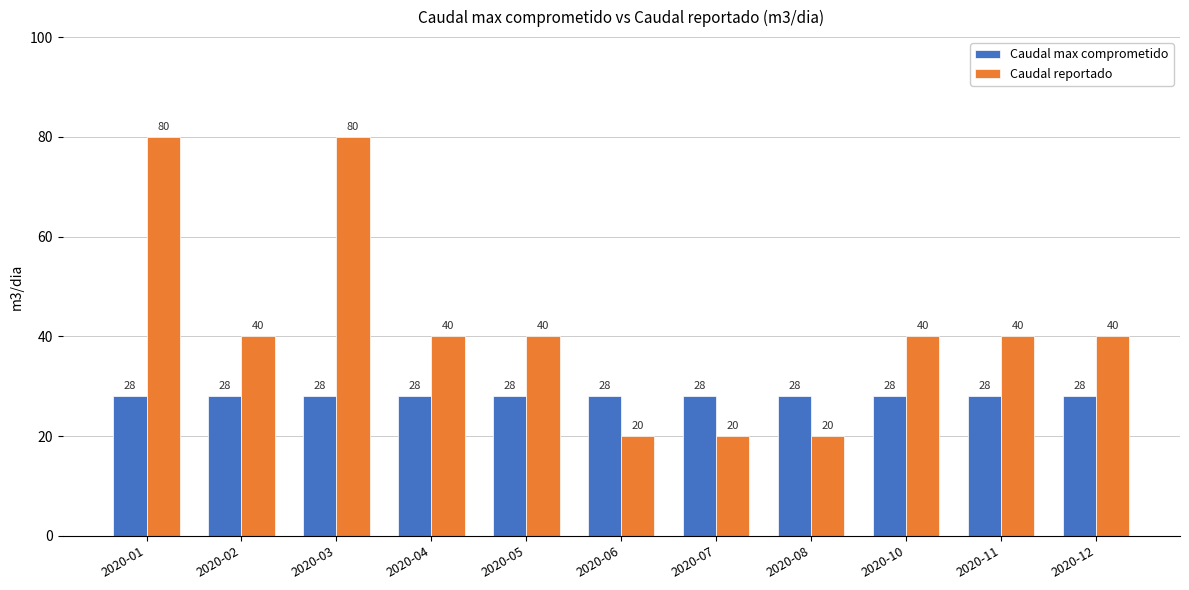

What is the value of the Caudal max comprometido bar at the 10th from the left?

28